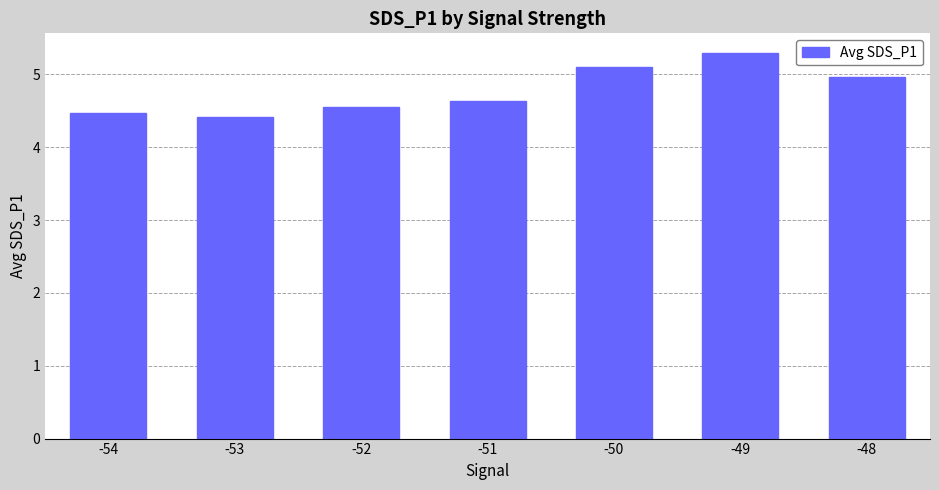

What is the difference between the values at -51 and -53?

0.2